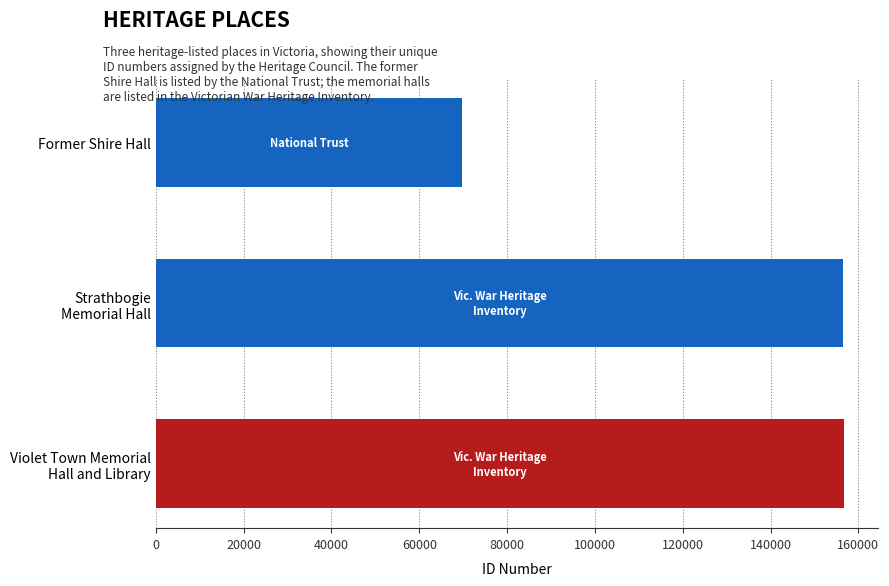

What is the average value?

127688